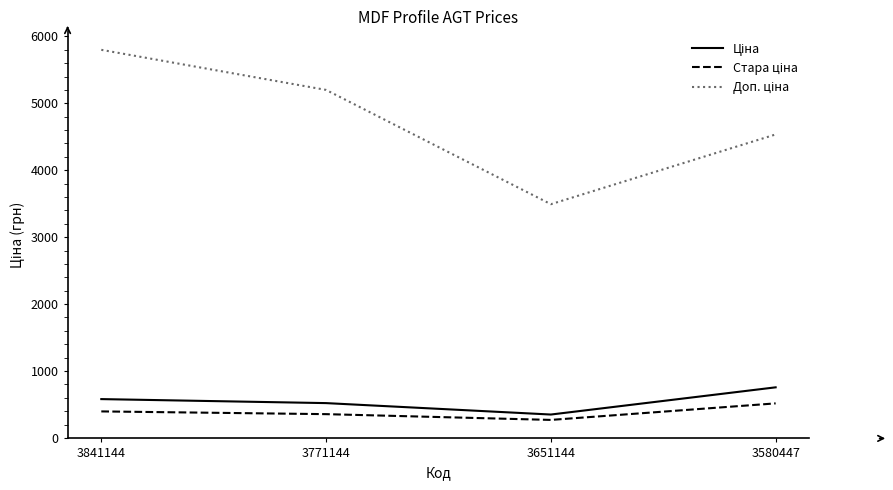

What is the smallest value displayed?

268.9